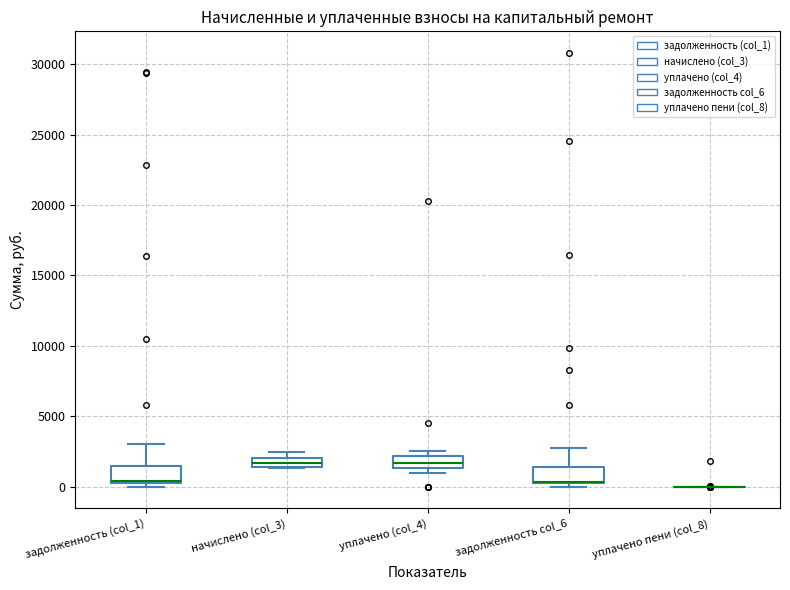

Where is the lower edge of the box for уплачено (col_4) on the y-axis? The values are not printed on the chart, so give them approximately, as read against the axis.

1500